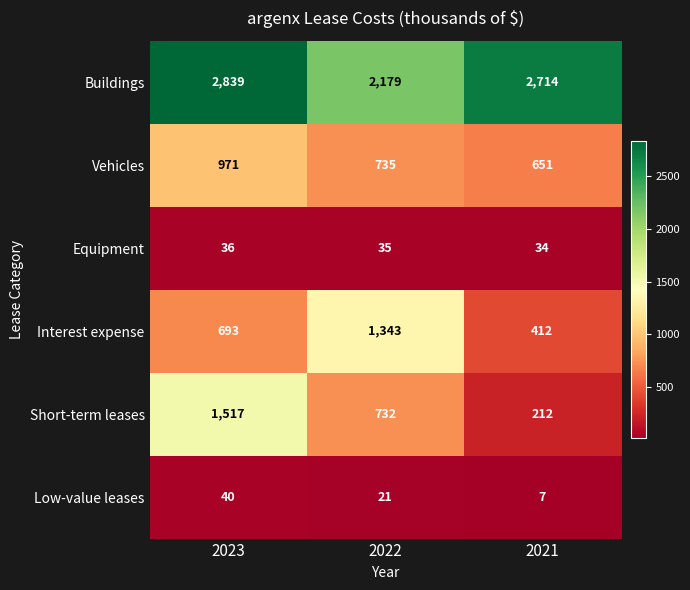

Reading left to right, what are all the values shown in this chart?

Buildings: 2839	2179	2714
Vehicles: 971	735	651
Equipment: 36	35	34
Interest expense: 693	1343	412
Short-term leases: 1517	732	212
Low-value leases: 40	21	7